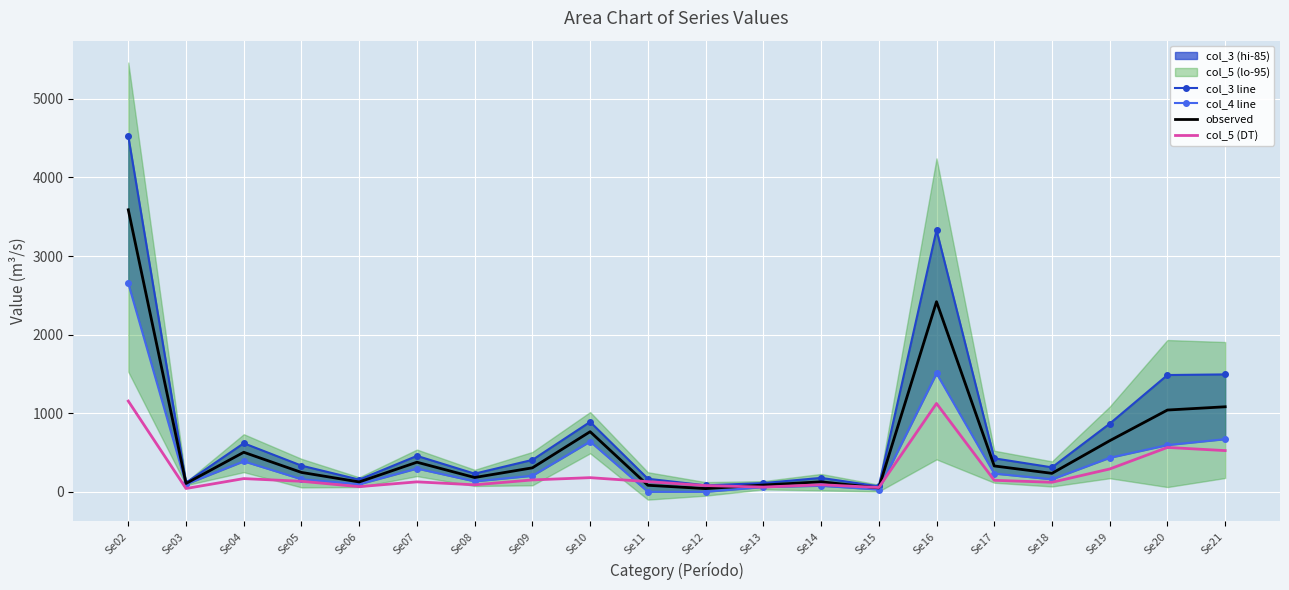

What is the spread (max minus min) of values at Se02?

3371.6